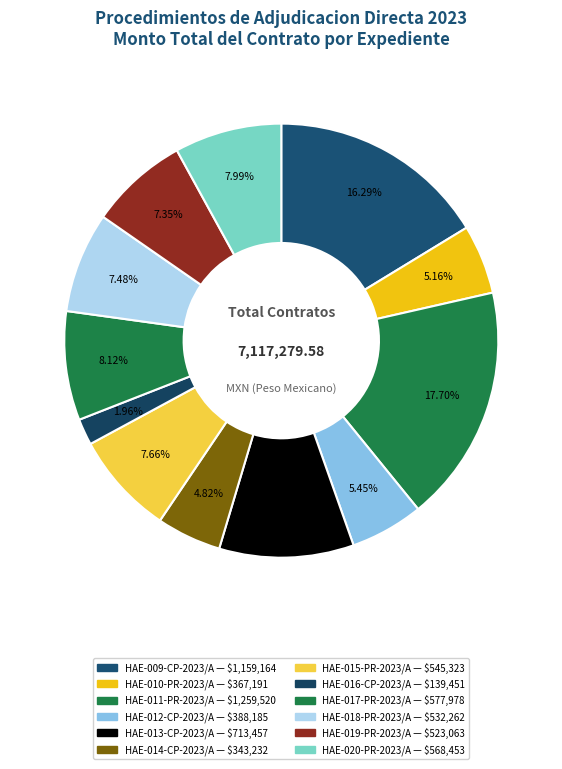

Is it true that HAE-016-CP-2023/A is 1% of the pie?

False